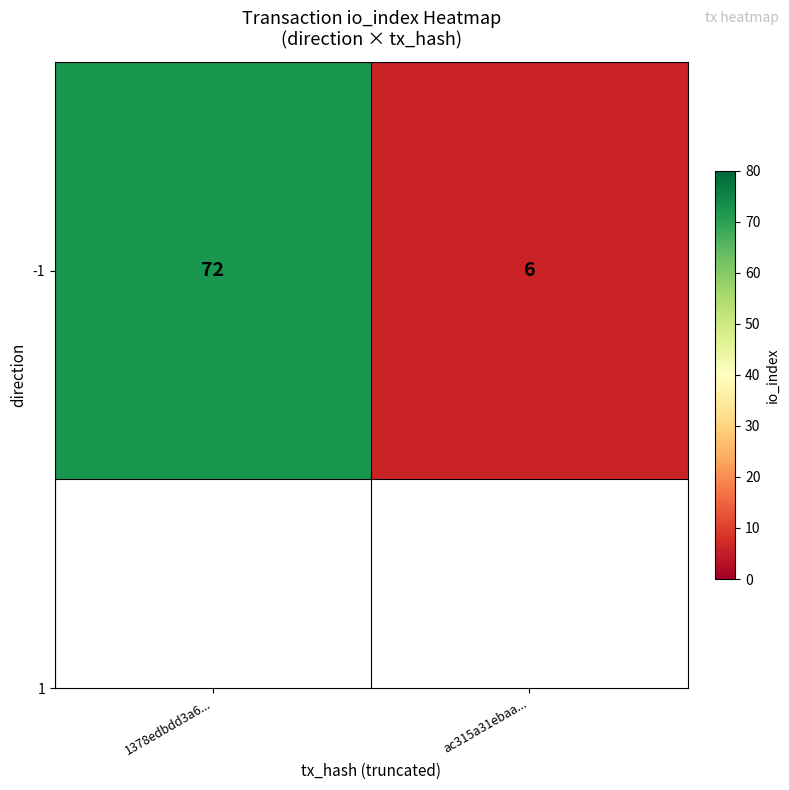

How many categories are shown in the chart?

2